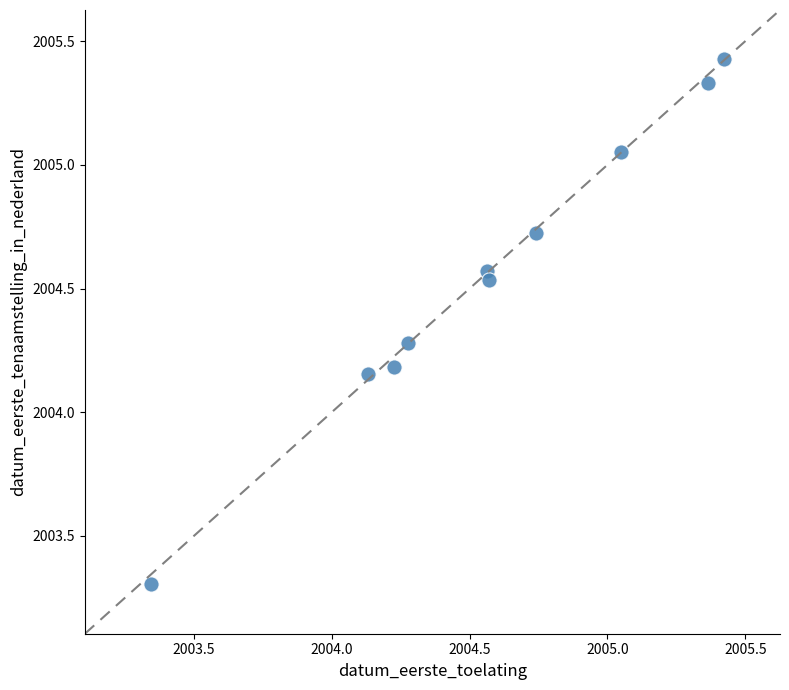

What is the range of Y values (max minus min)?

2.1